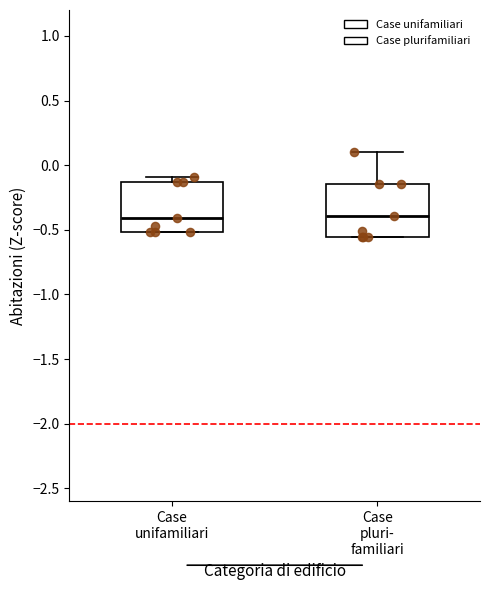

Reading left to right, read every box against the y-axis: the position of its median line, the range the box covers, and the ends of its whiskers. The values are not printed on the chart, so give them approximately, as read against the axis.

Case unifamiliari: median -0.40, box -0.50 to -0.15, whiskers -0.50 to -0.10
Case pluri- familiari: median -0.40, box -0.55 to -0.15, whiskers -0.55 to 0.10